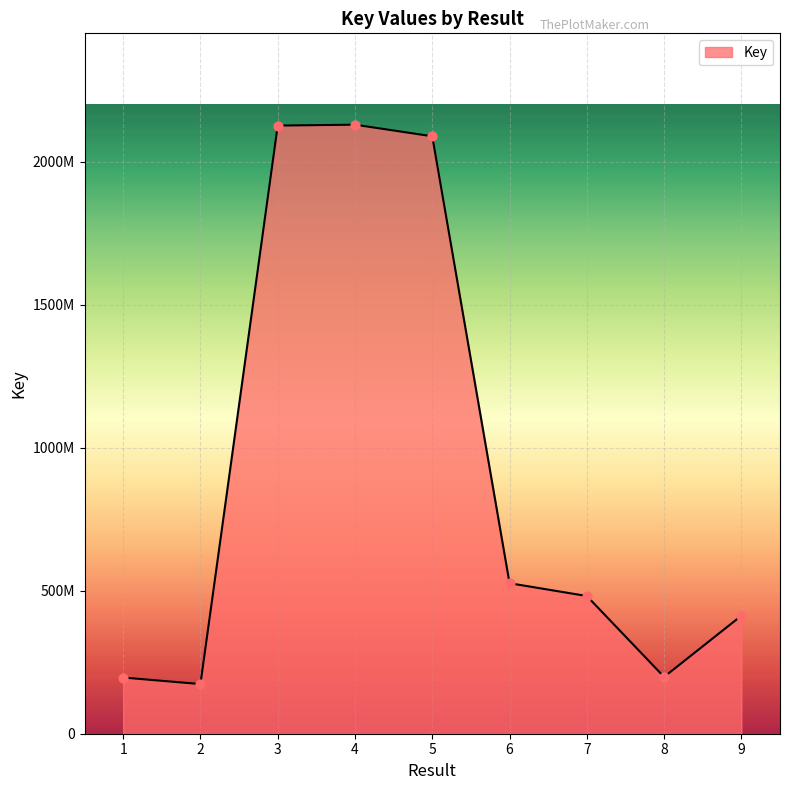

Is this an area chart (filled region under the line)?

Yes